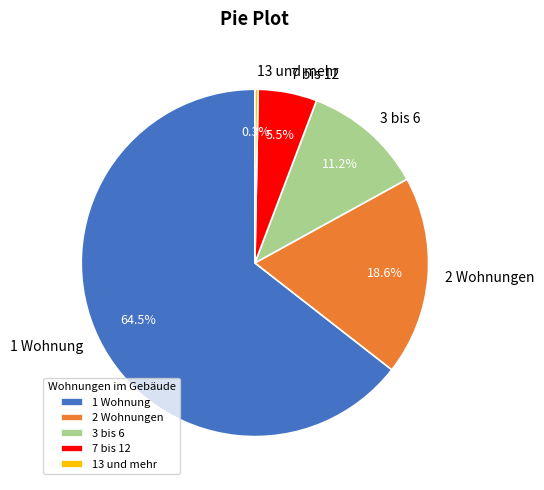

To the nearest percent, what is the combined percentage of 1 Wohnung and 7 bis 12?

70%